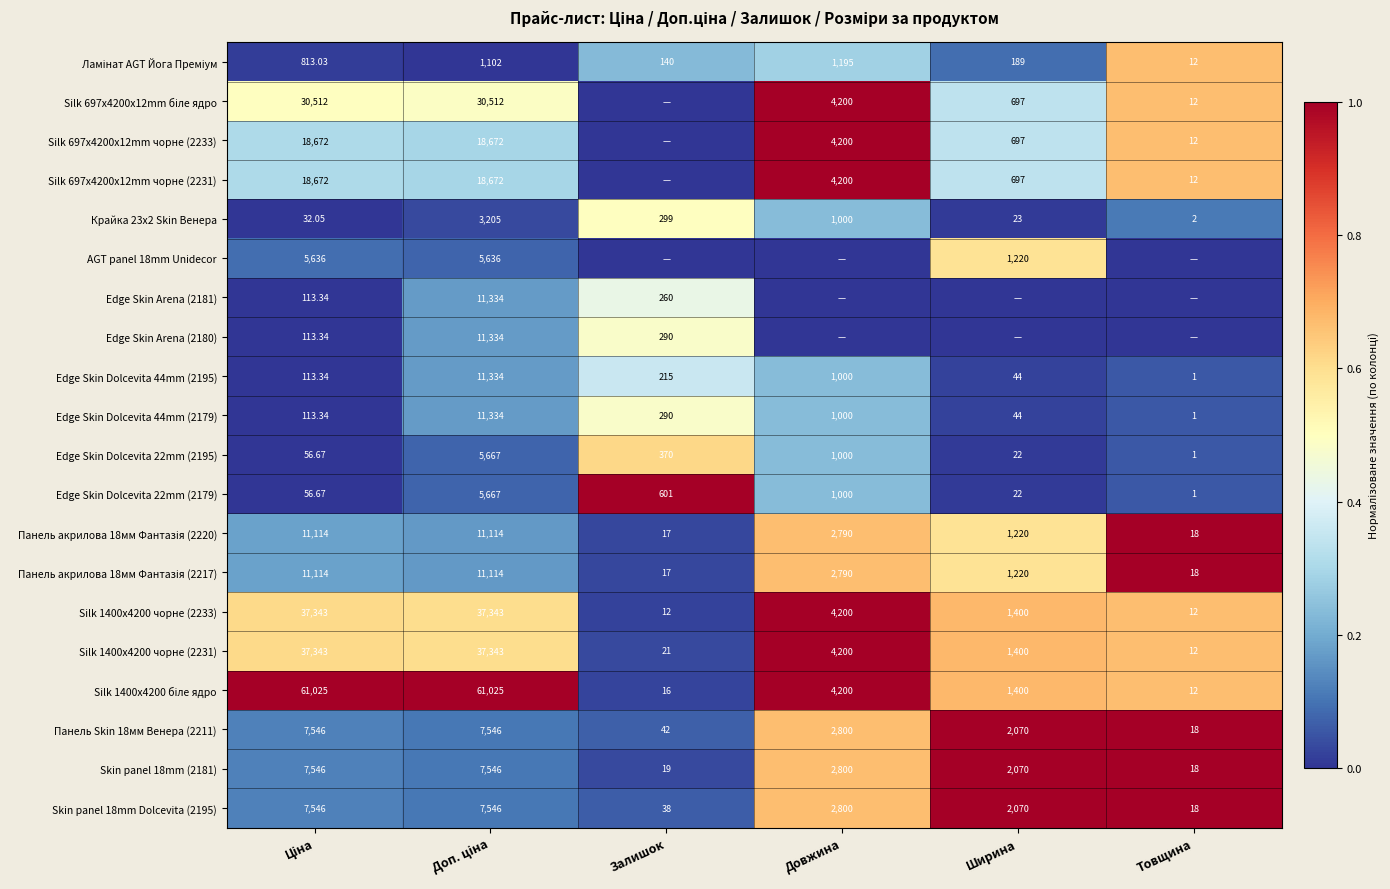

At which label is Skin panel 18mm (2181) closest to 3782?

Довжина